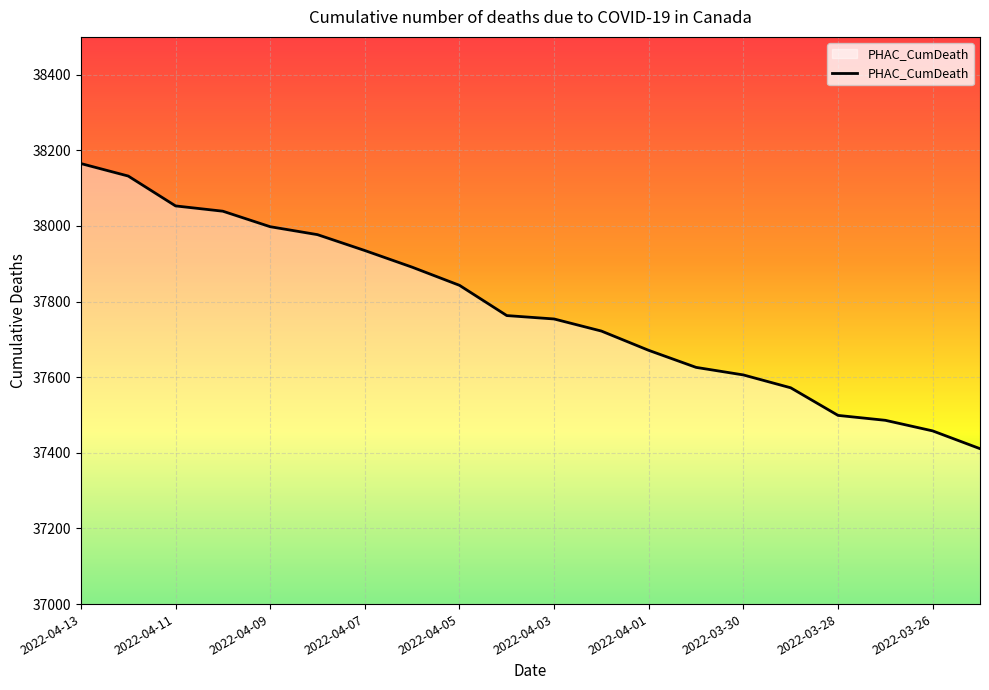

How many lines are shown in the chart?

1